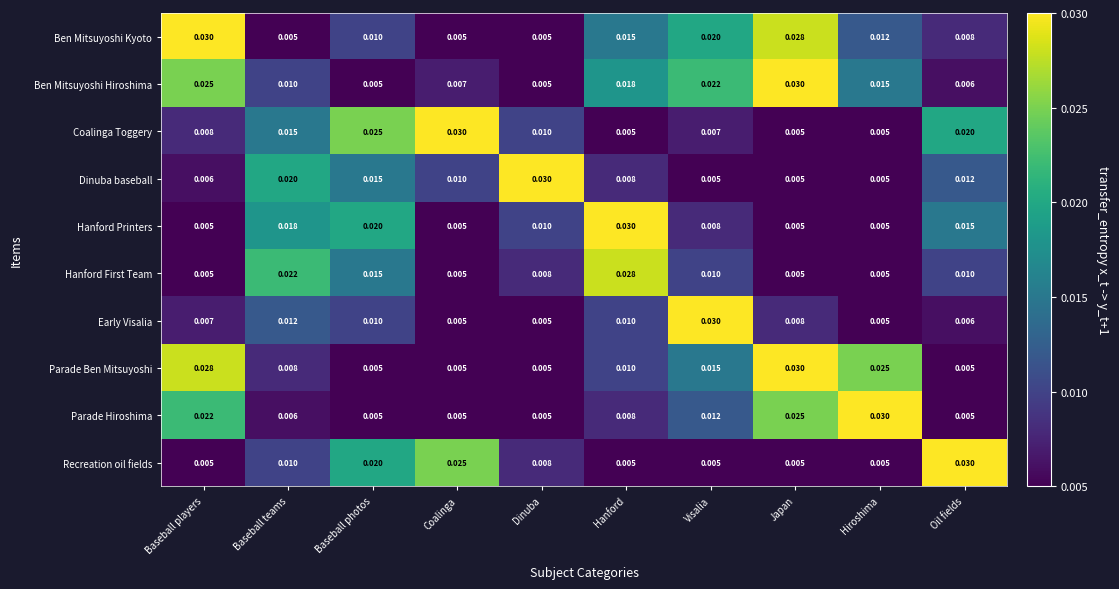

Which series has the largest total across all categories?

Ben Mitsuyoshi Hiroshima